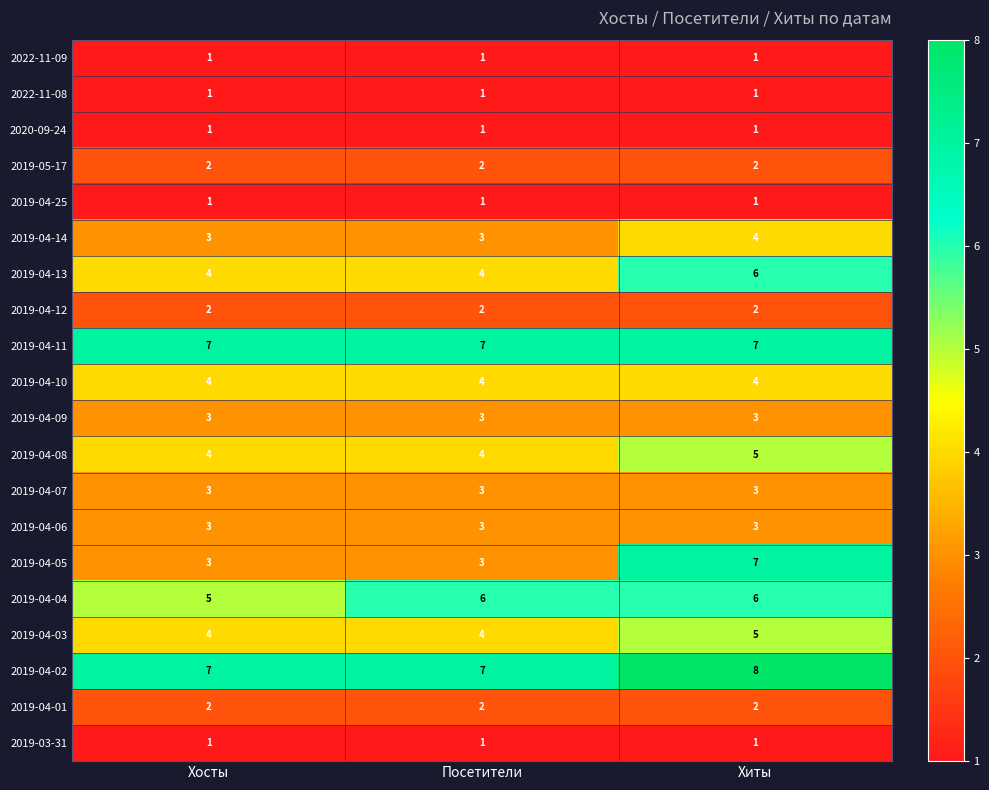

What is the difference between the 2019-04-05 values at Хосты and Хиты?

4